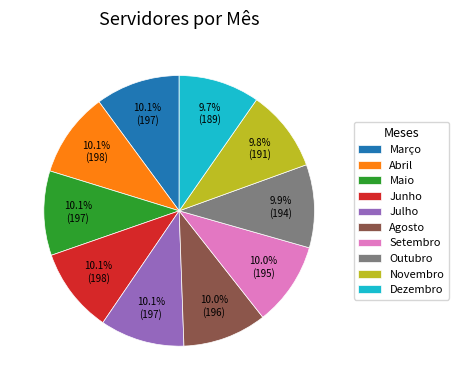

Is Junho the majority of the pie?

No